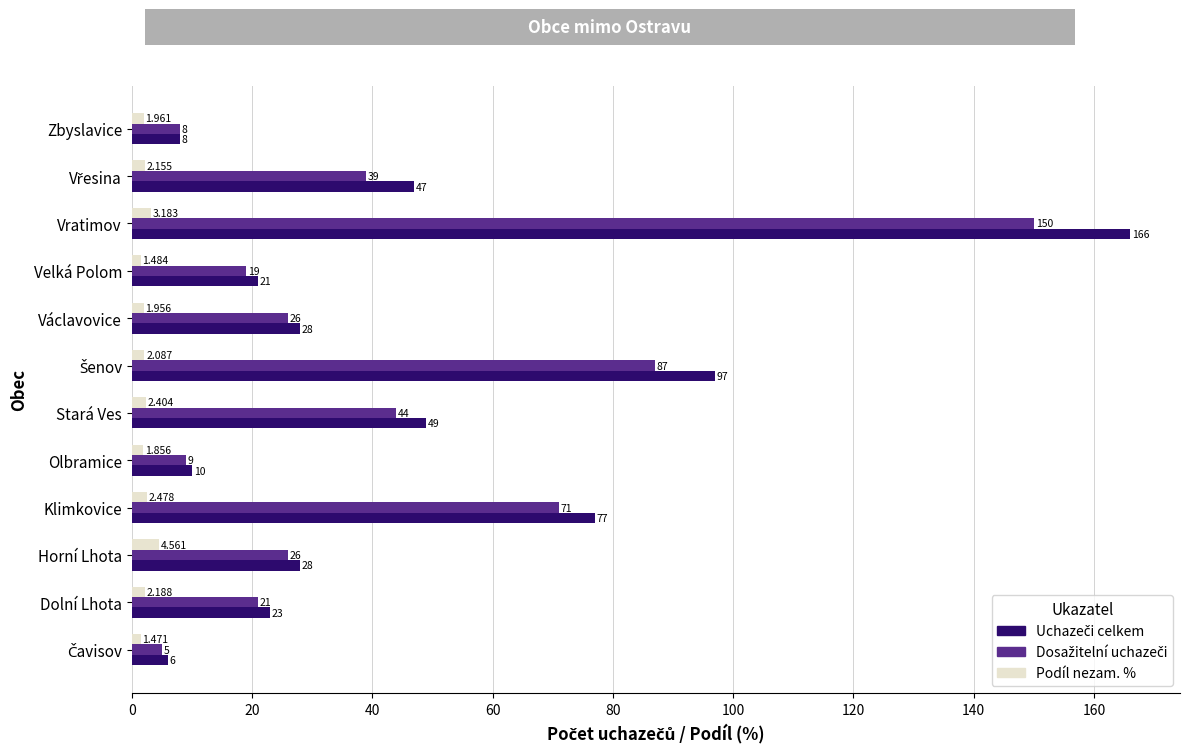

At how many categories does at least one series exceed 40?

5